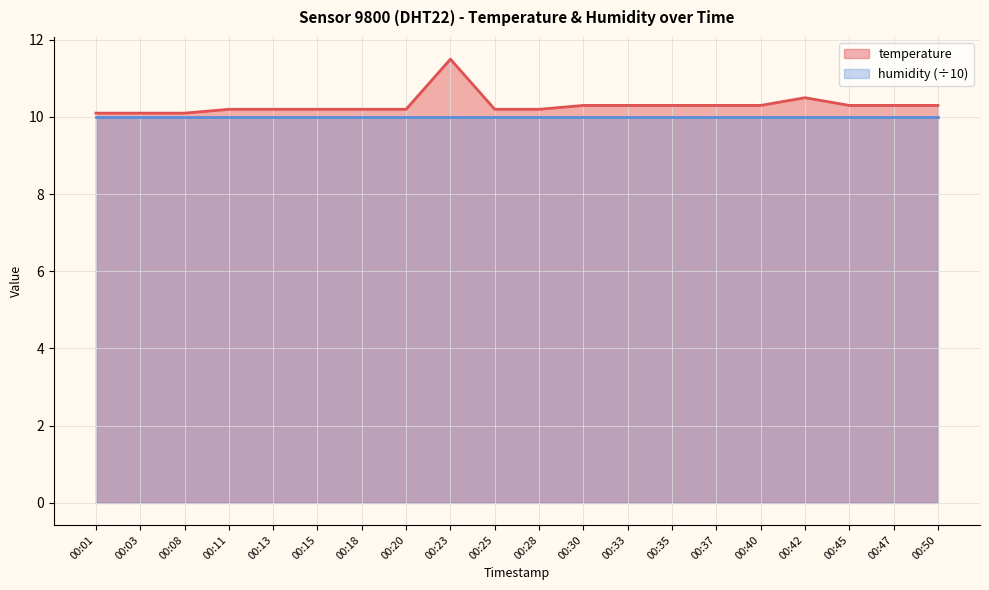

Does the chart display data point markers on the line(s)?

No